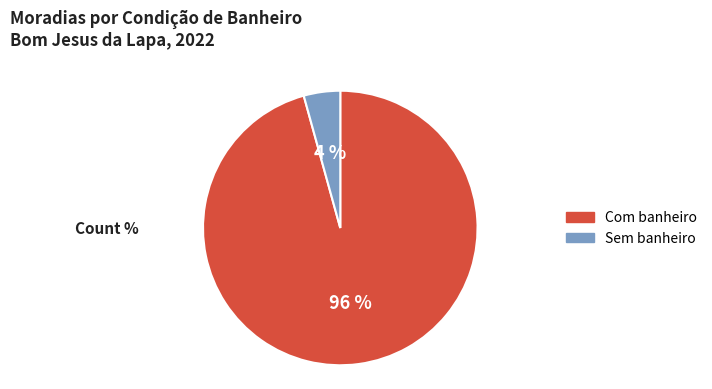

To the nearest percent, what is the average slice percentage?

50%